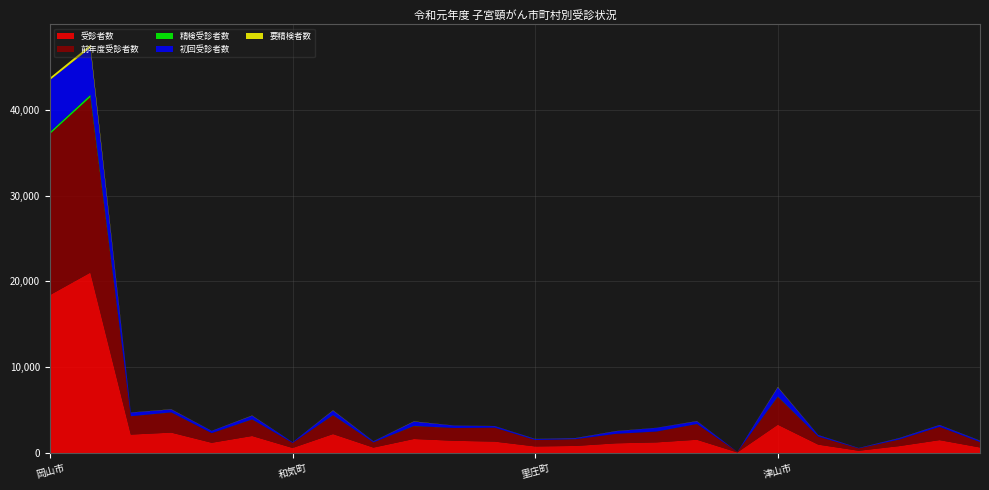

What is the maximum value for 受診者数?

21036